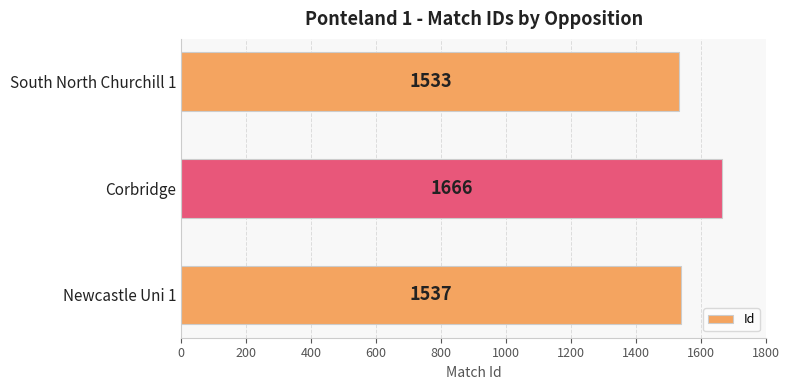

How many bars are there in total?

3